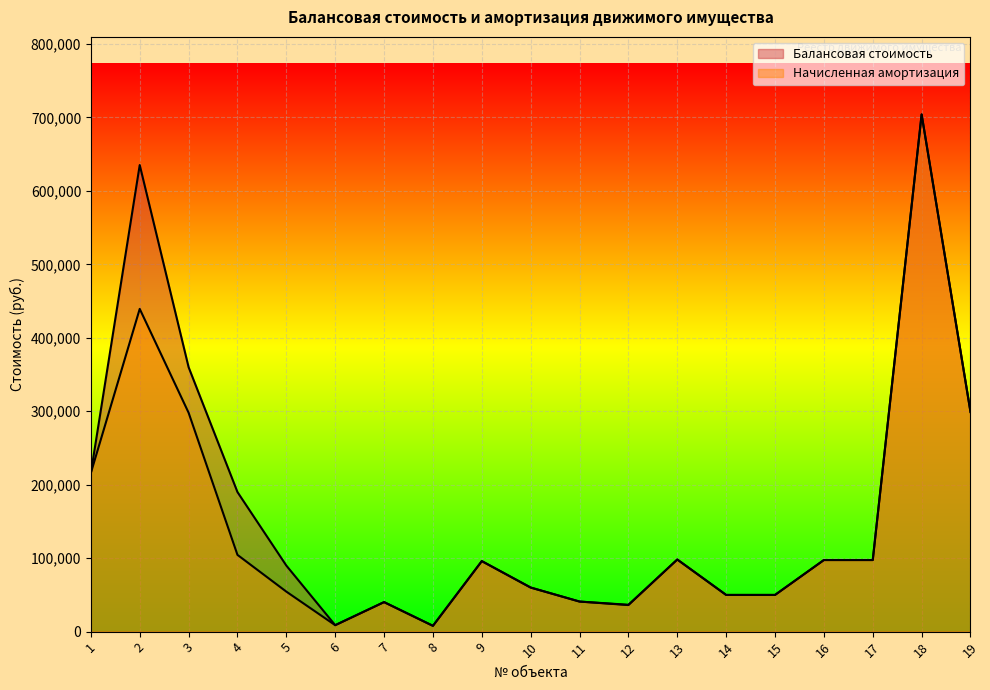

What is the approximate value of Балансовая стоимость at 12?

36550.0